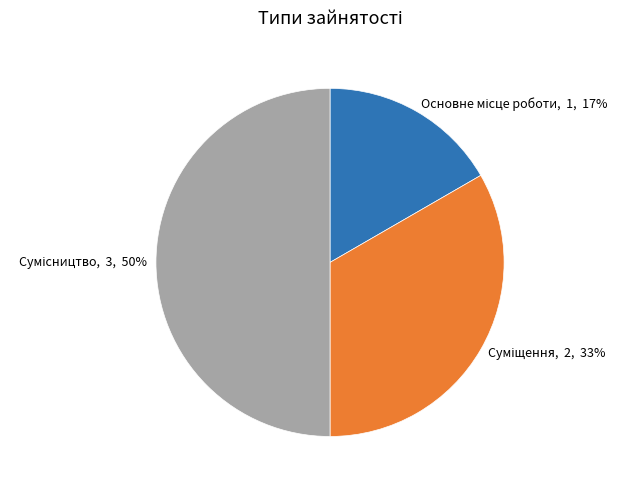

To the nearest percent, what is the average slice percentage?

33%